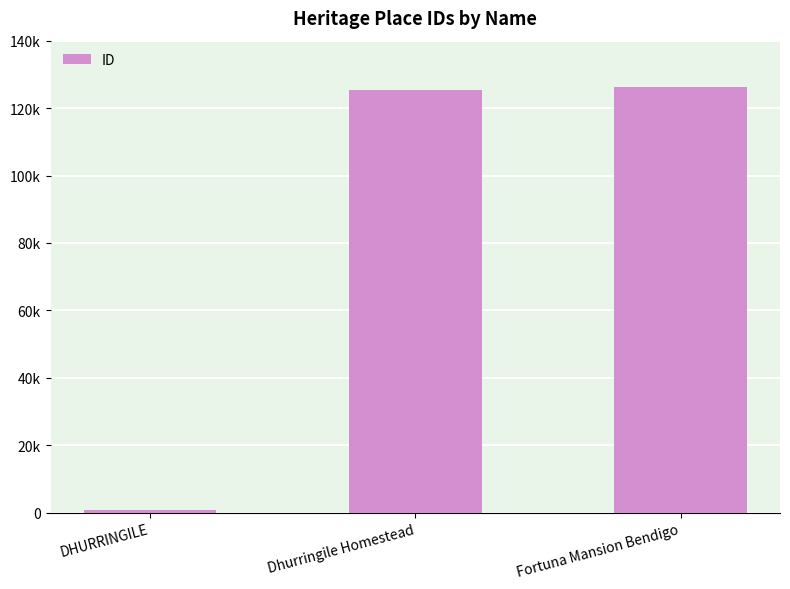

Are the bars horizontal?

No